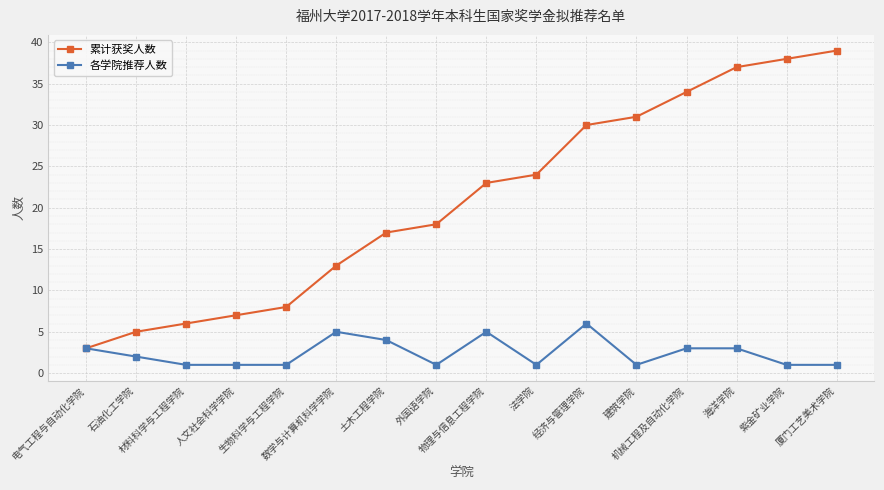

Reading right to left, extract all data points from this chart.

累计获奖人数: 39	38	37	34	31	30	24	23	18	17	13	8	7	6	5	3
各学院推荐人数: 1	1	3	3	1	6	1	5	1	4	5	1	1	1	2	3